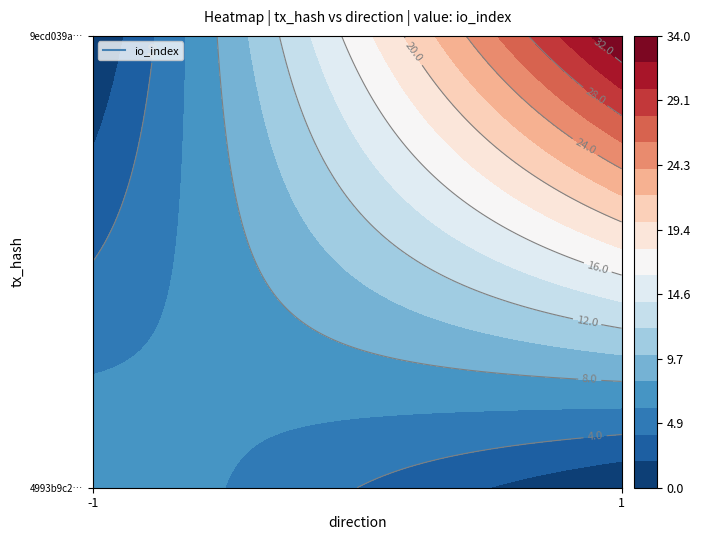

What is the difference between the maximum and second lowest values in the 9ecd039aed51ac2094e17209857bd8bac34deb7 series?

27.6